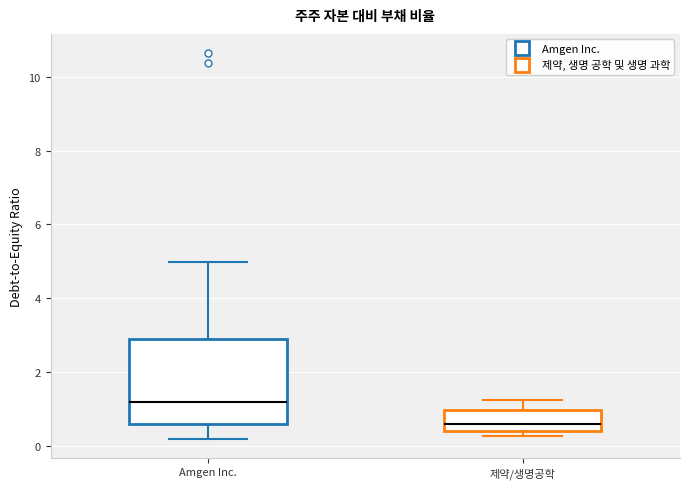

Comparing the boxes themselves (not the whiskers), which one is the tallest?

Amgen Inc.